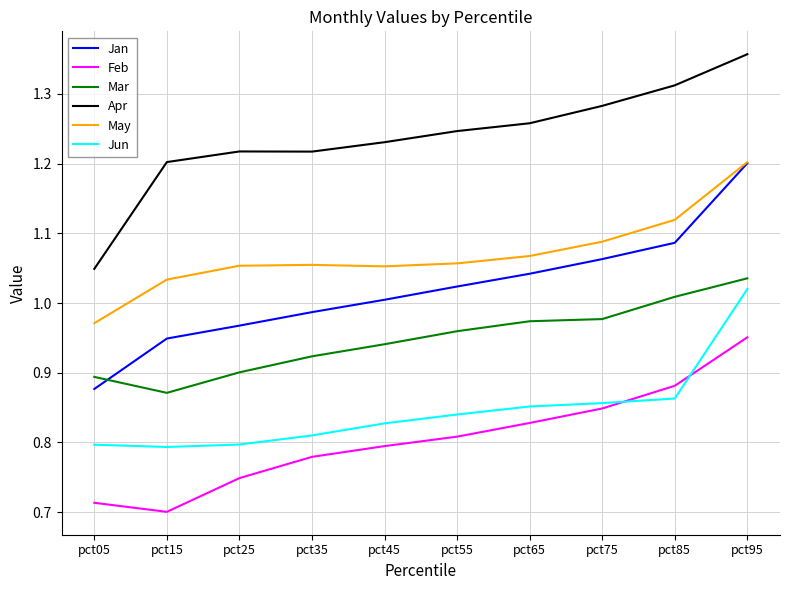

What are all the series names shown in the legend?

Jan, Feb, Mar, Apr, May, Jun